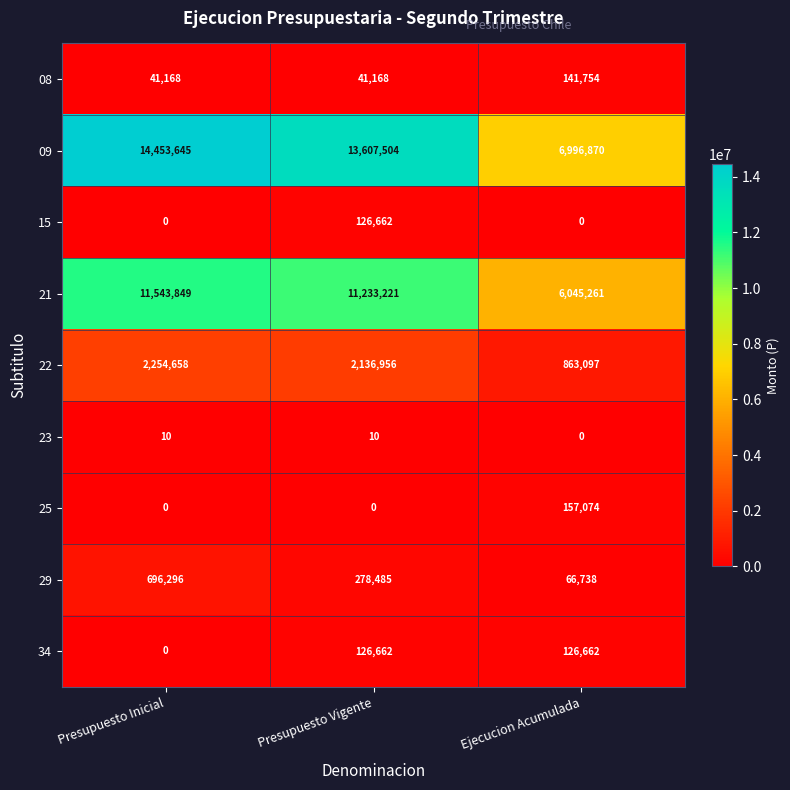

List the labels in order of 21 value, smallest first.

Ejecucion Acumulada, Presupuesto Vigente, Presupuesto Inicial